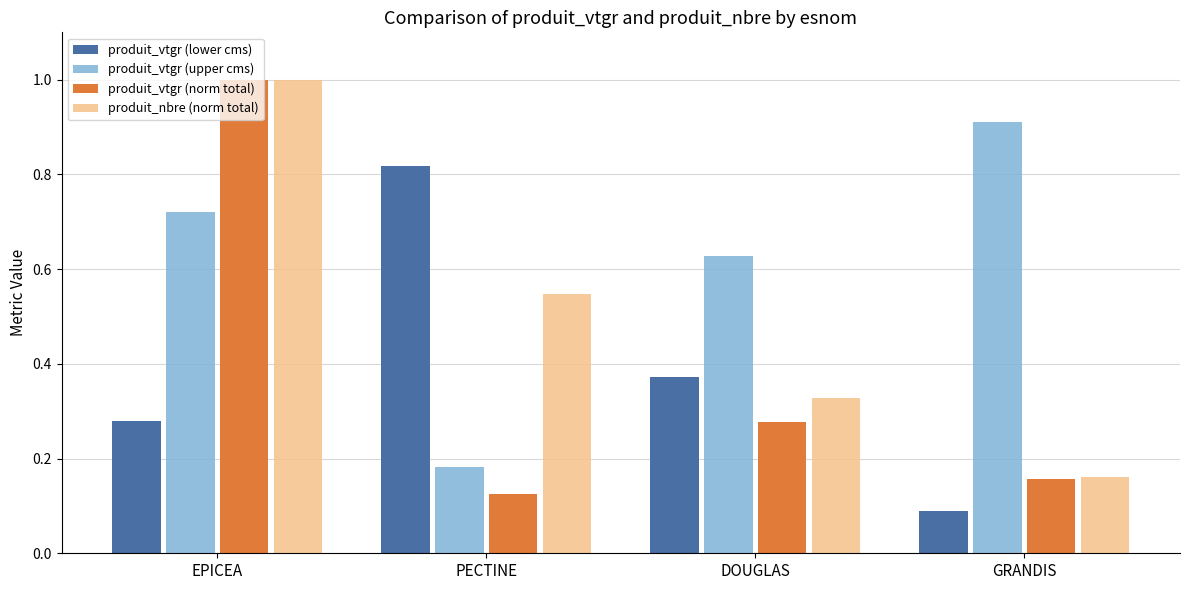

List the labels in order of produit_vtgr (norm total) value, largest first.

EPICEA, DOUGLAS, GRANDIS, PECTINE